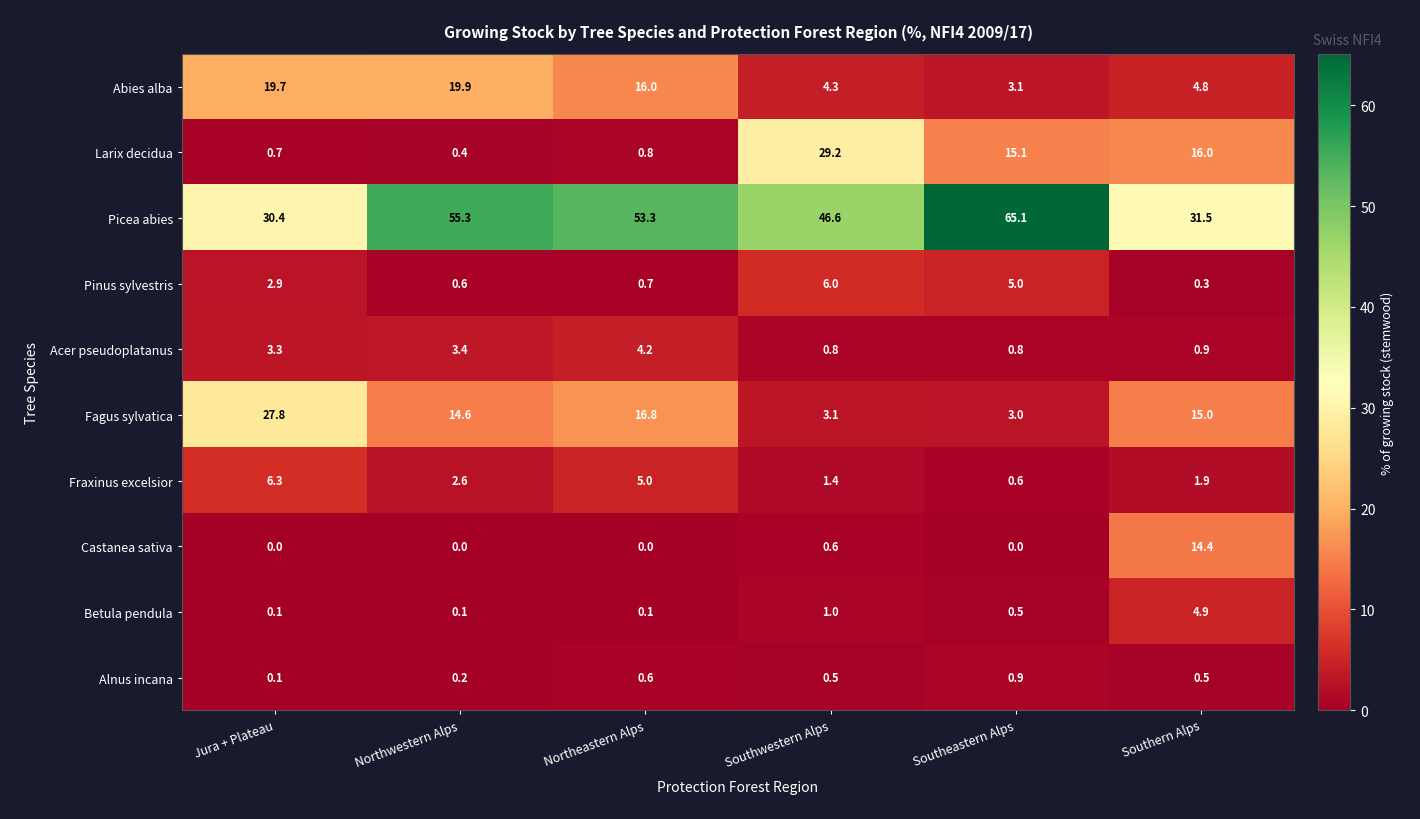

How many series are shown in this chart?

10